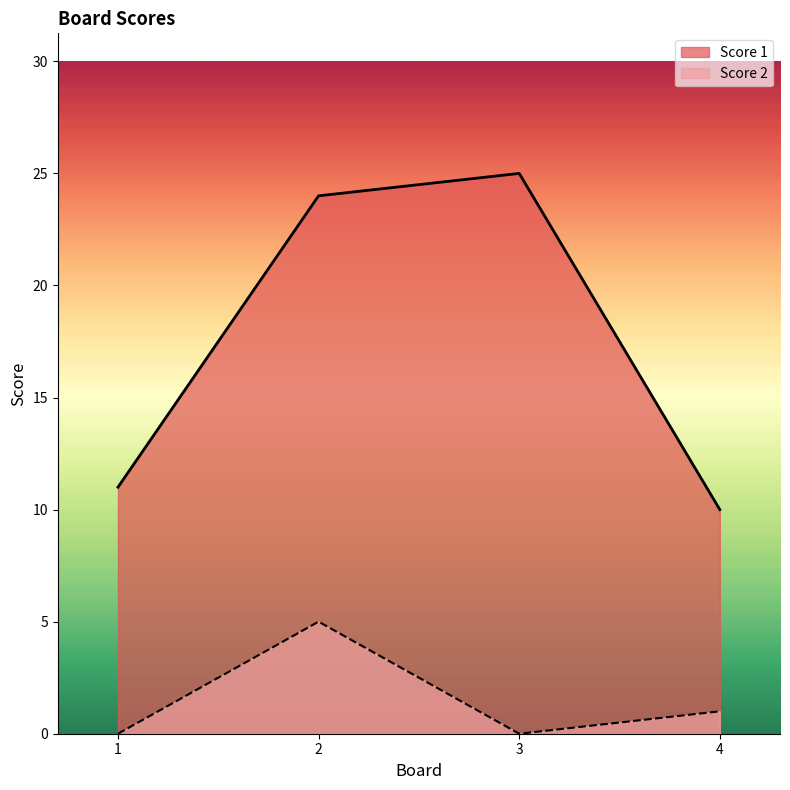

At which category does Score 1 reach its first local peak?

3